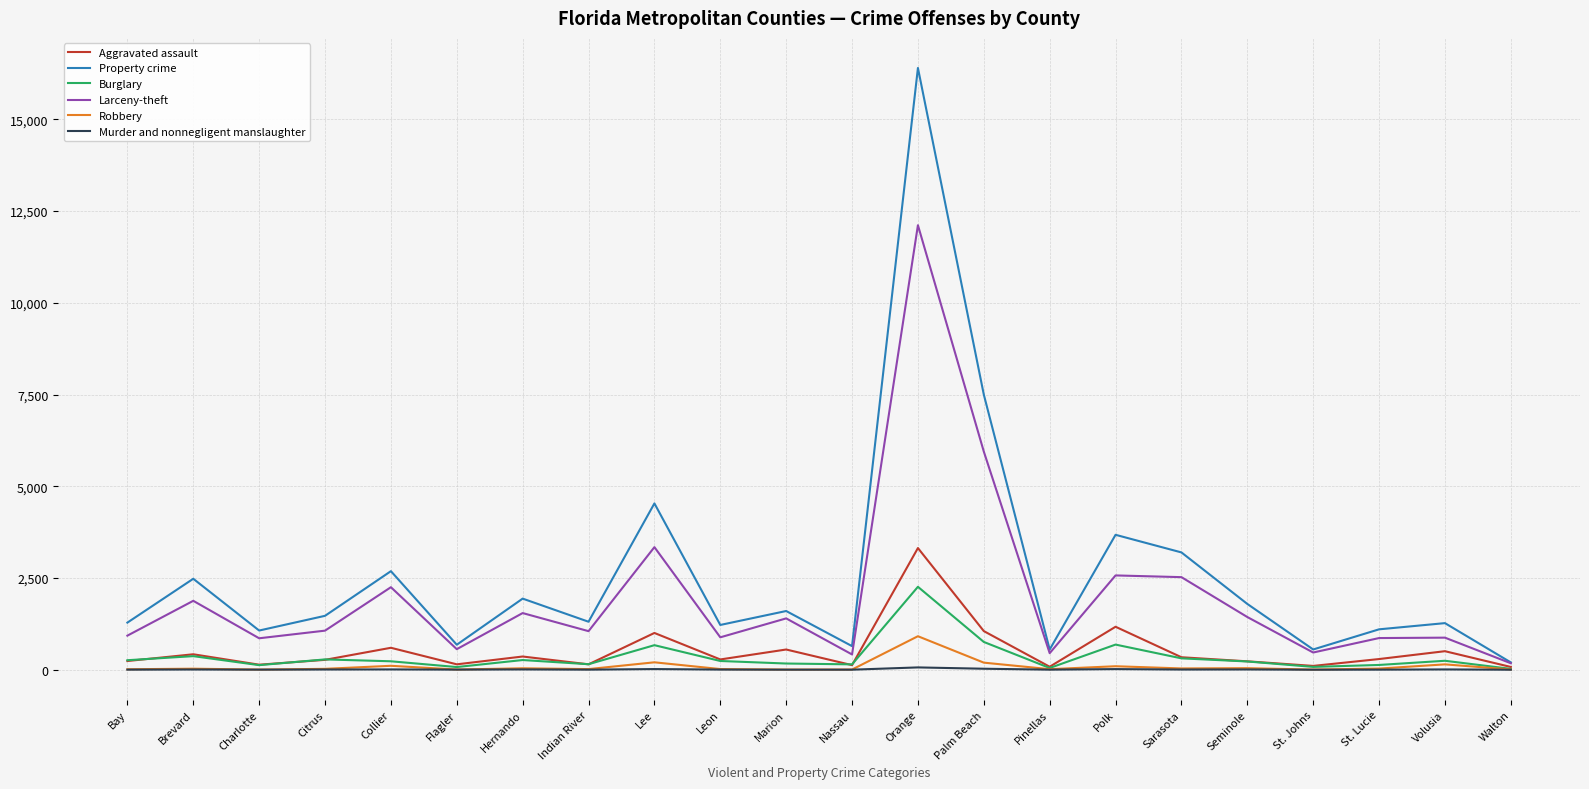

Which series has the widest spread of values?

Property crime